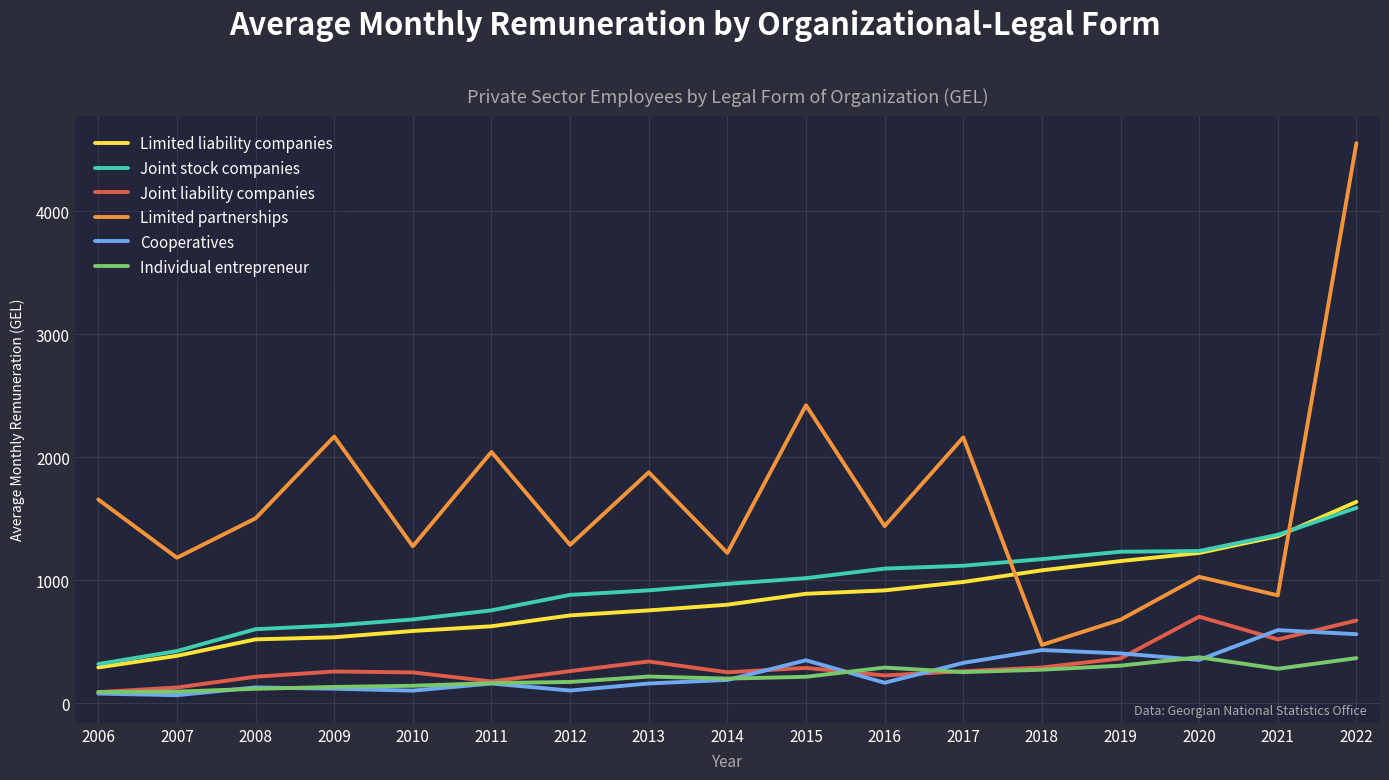

Which series changed the most between 2014 and 2015?

Limited partnerships